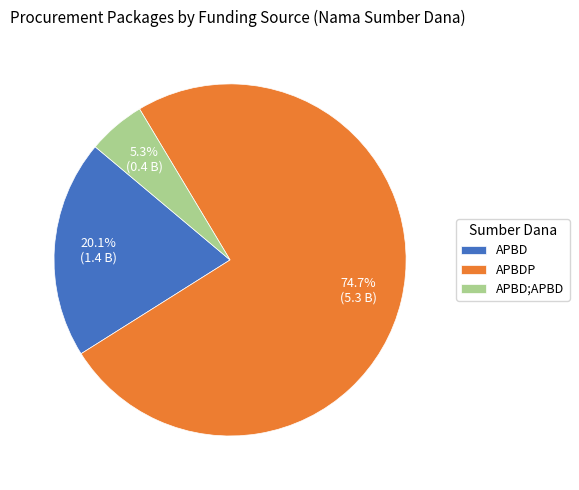

What portion of the pie excludes APBD?

79.9%